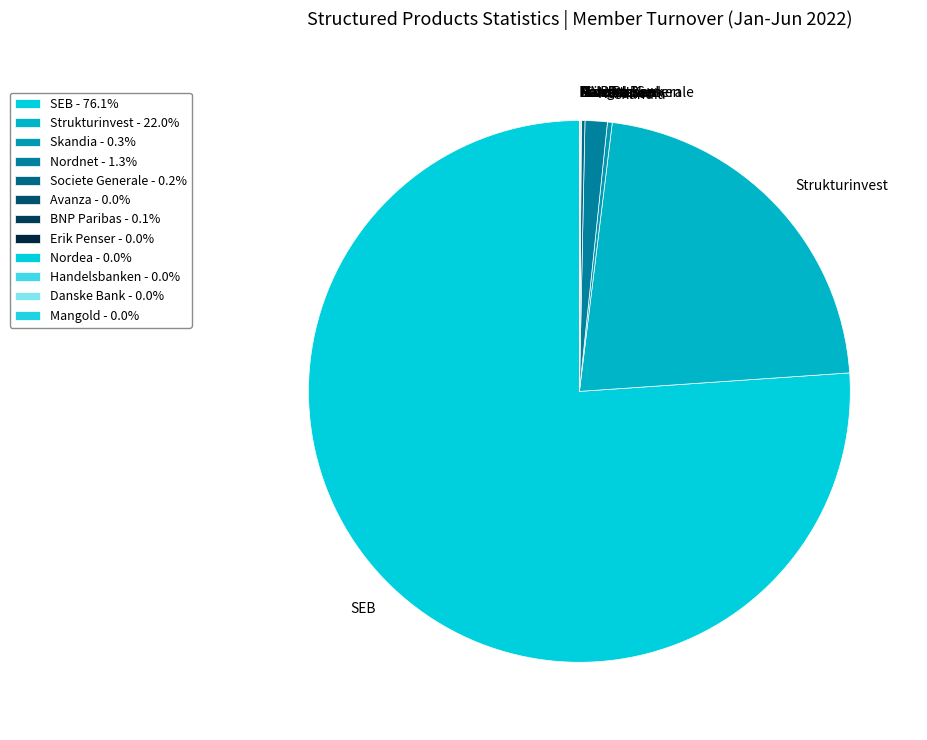

Is there any slice that represents more than half of the pie?

Yes